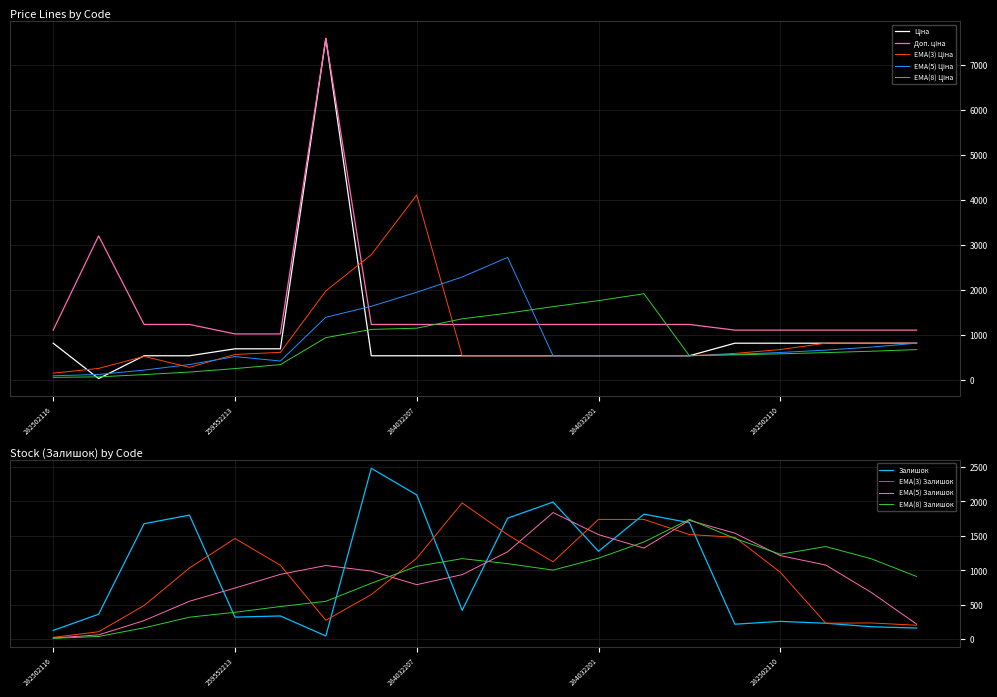

What position from the right is 284392211?

14